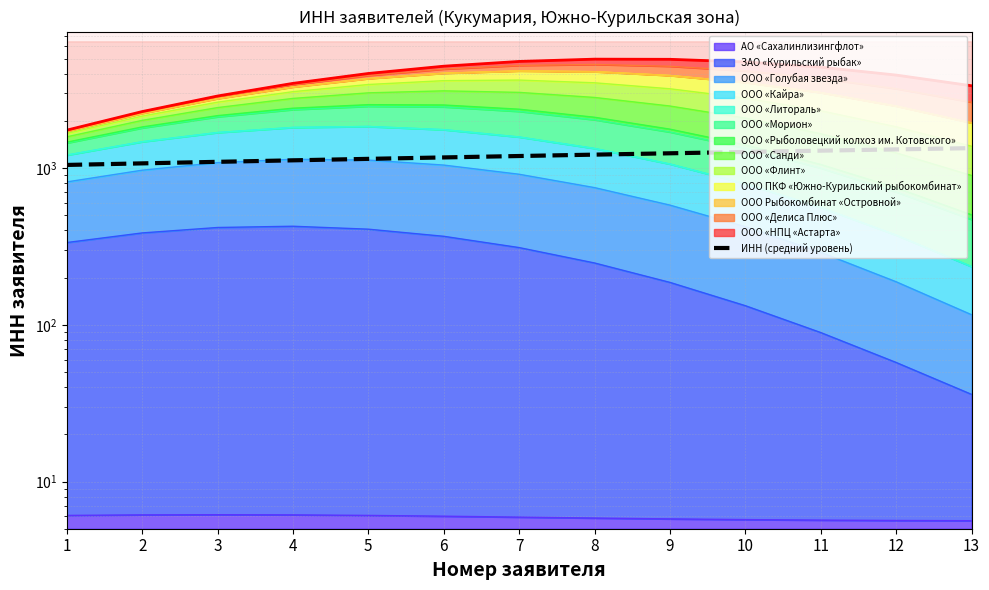

The chart shows a value of 1120.2 at 4. True or false?

True